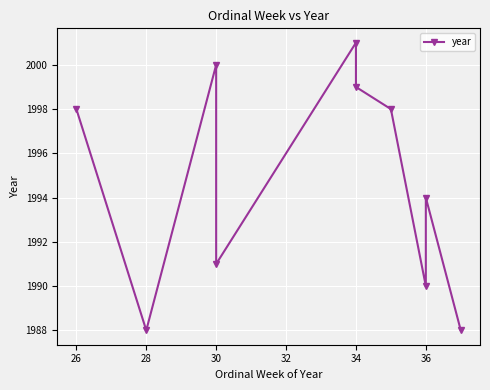

The chart shows a value of 2873 at 36. True or false?

False